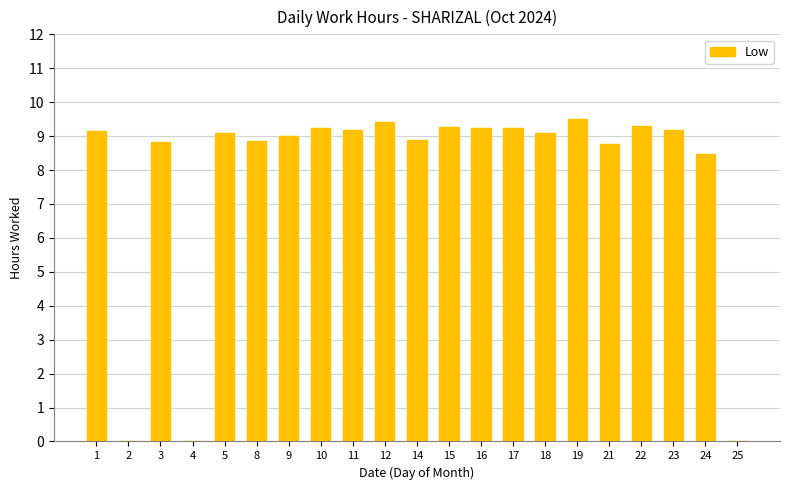

What is the sum of all values?

163.7